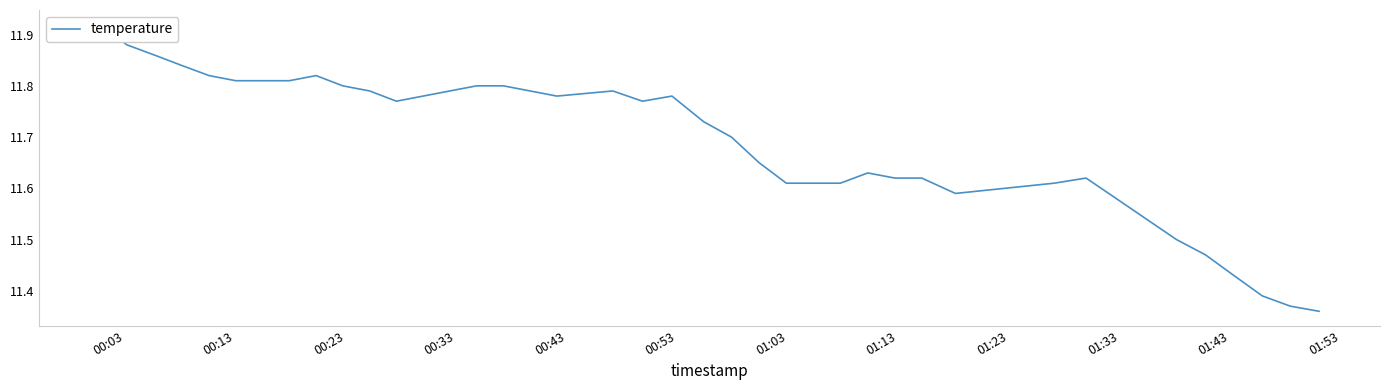

Count the number of categories in the chart.

40